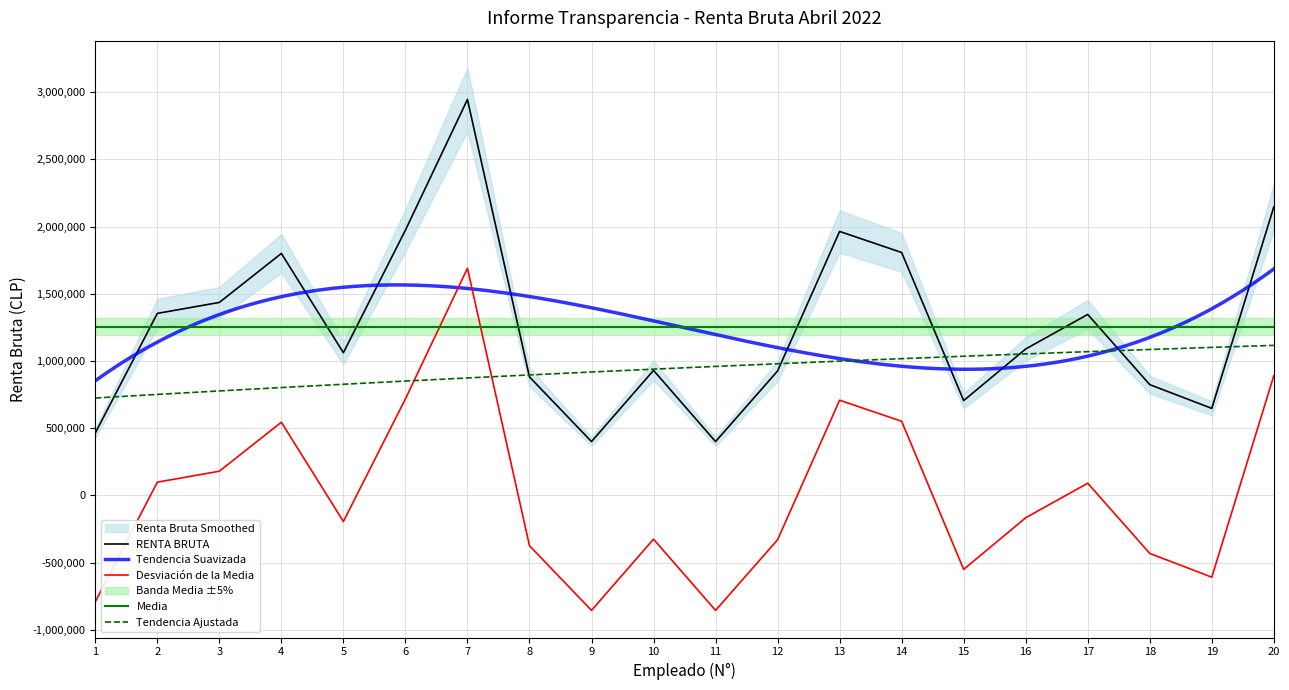

Is this an area chart (filled region under the line)?

No